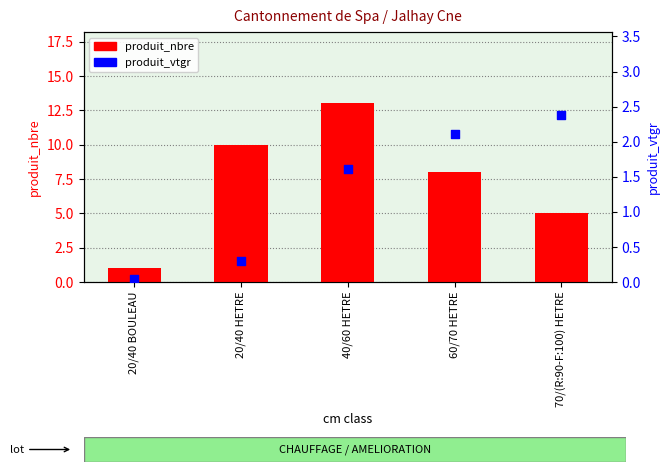

Is the value of produit_vtgr at 60/70 HETRE greater than the value of produit_nbre at 40/60 HETRE?

No